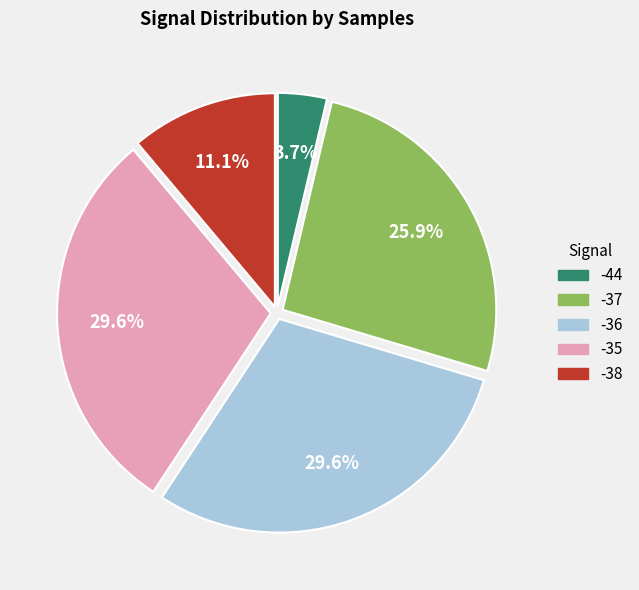

Which has a higher value, -35 or -37?

-35